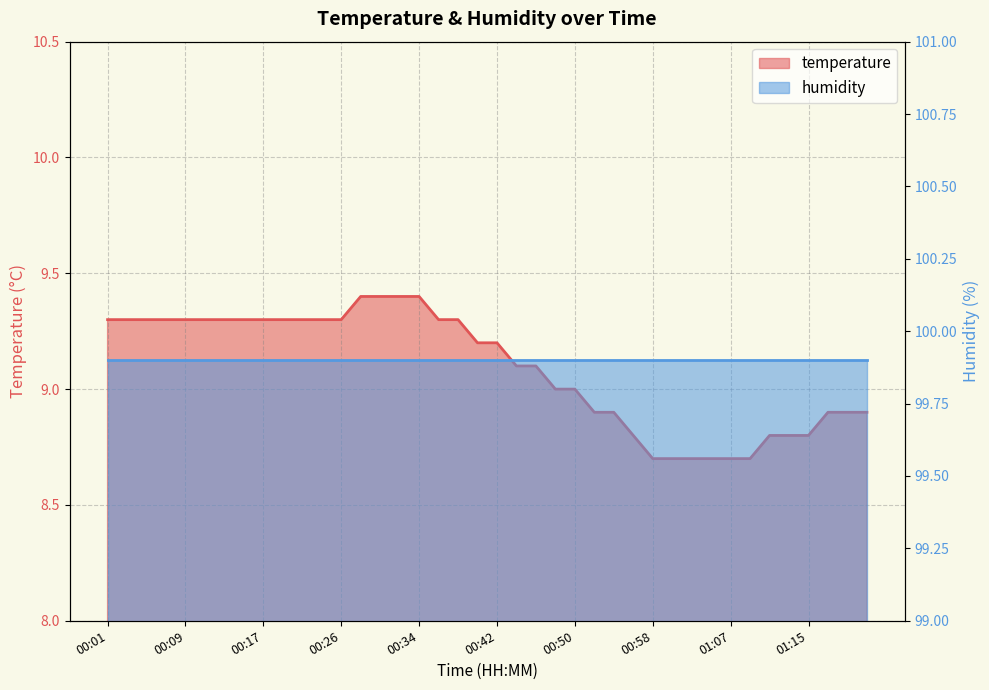

What position from the left is 00:32?

16